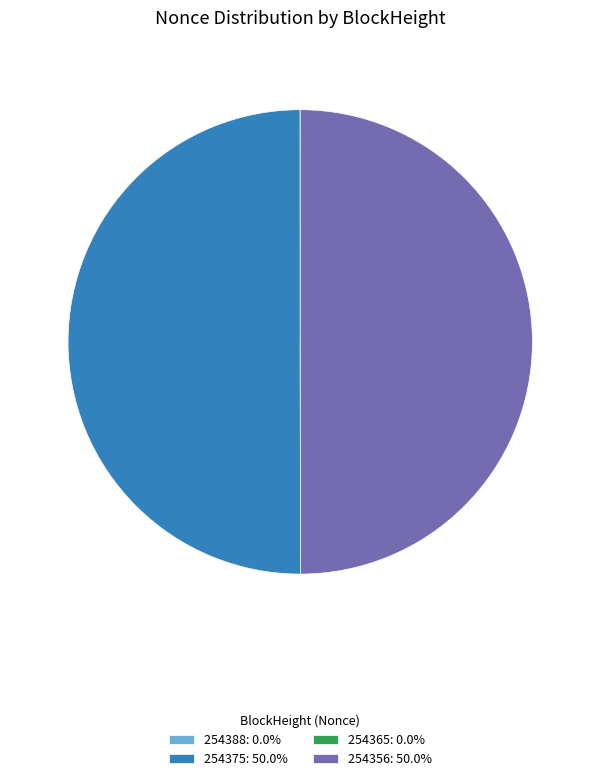

What percentage is NOT represented by 254388?

100.0%